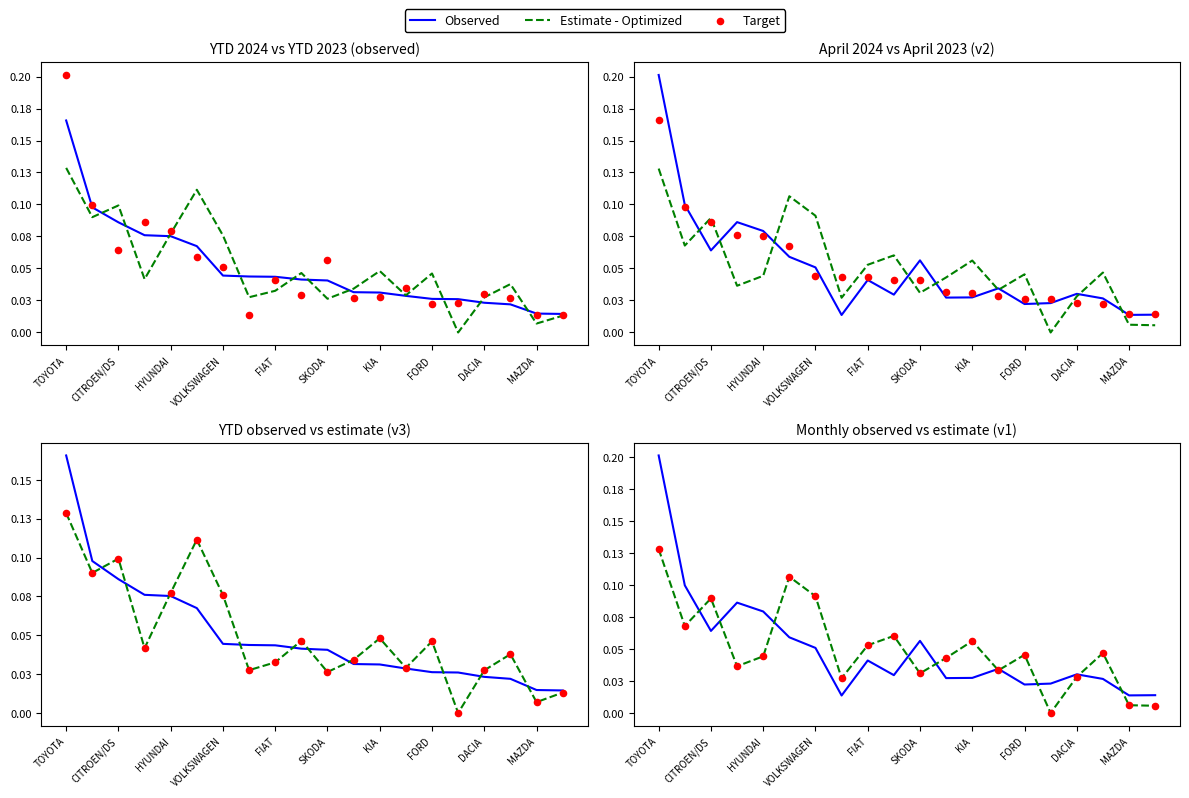

What are all the series names shown in the legend?

Observed, Estimate - Optimized, Target